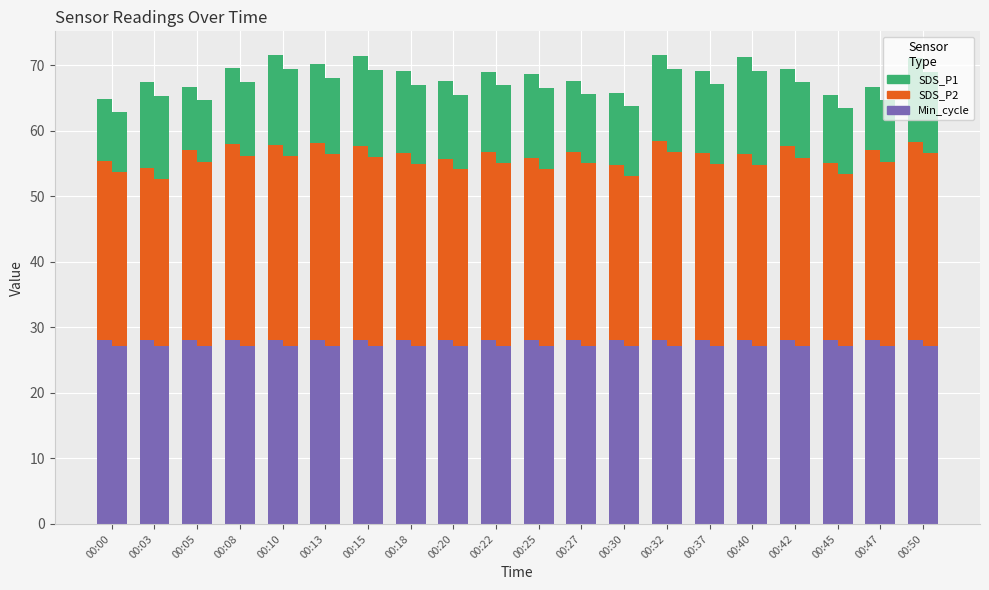

What is the spread (max minus min) of values at 00:40?

13.7